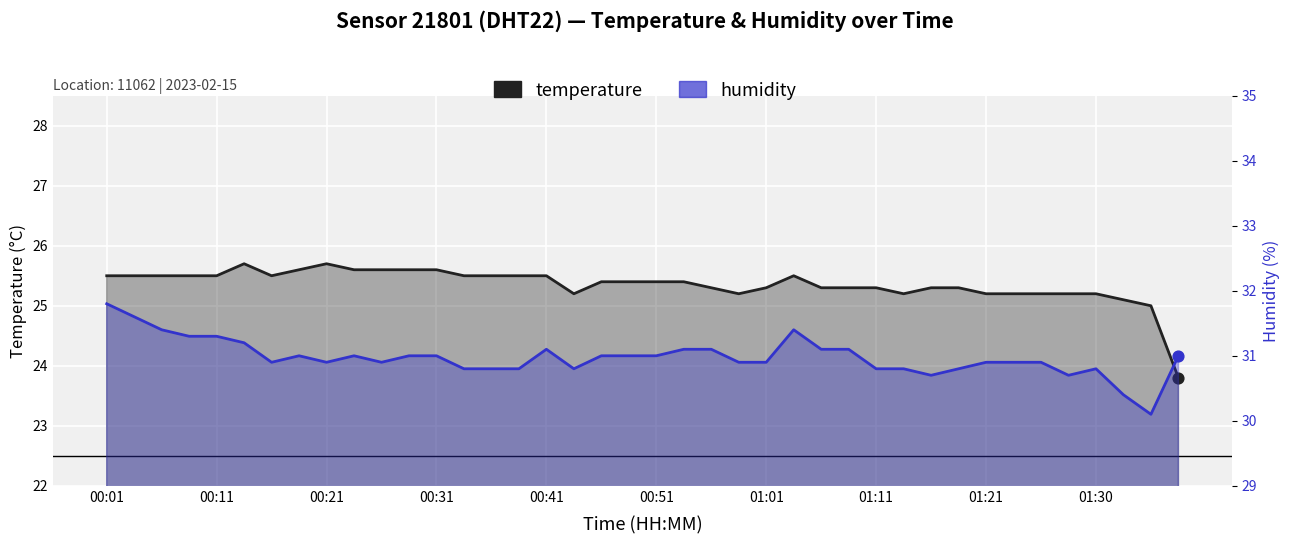

At how many categories does at least one series exceed 24?

40